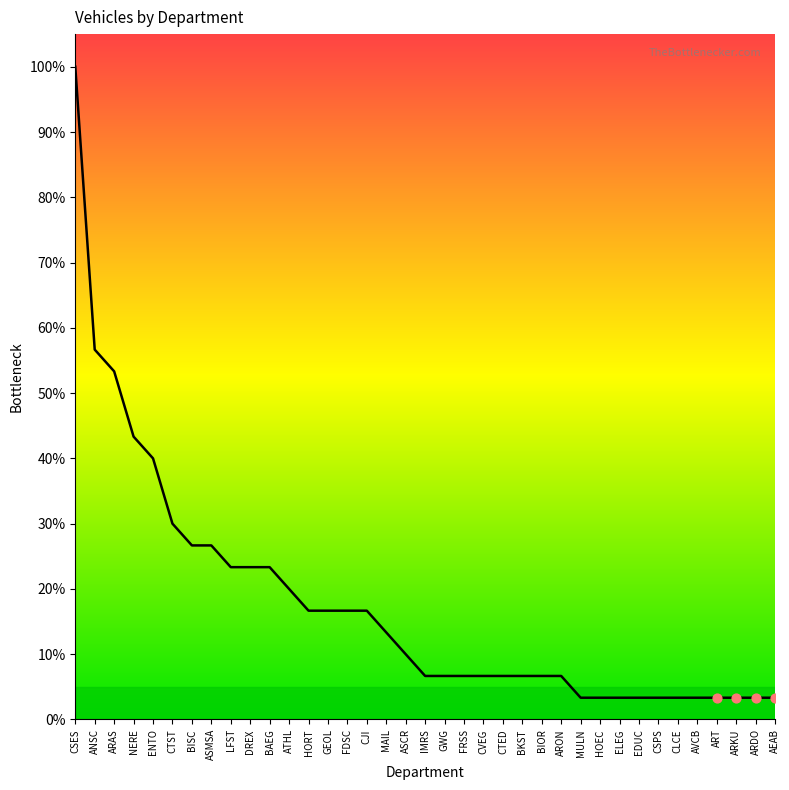

Which has a higher value, BKST or ARKU?

BKST